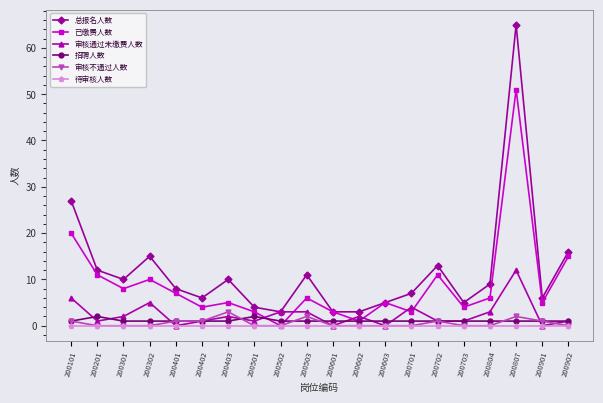

Where does the 已缴费人数 series first go above 6?

200101